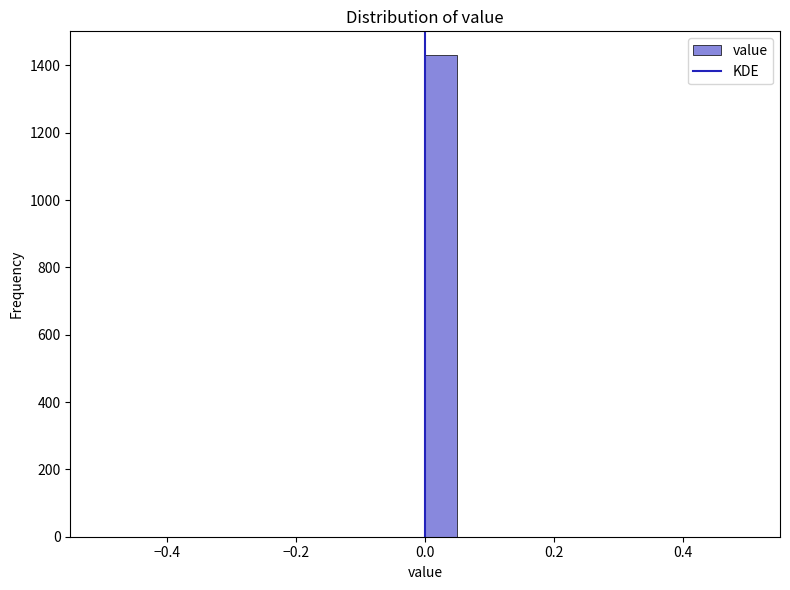

Around what value on the x-axis is the tallest bar? Give the approximate position of its centre, as read against the axis.

0.02